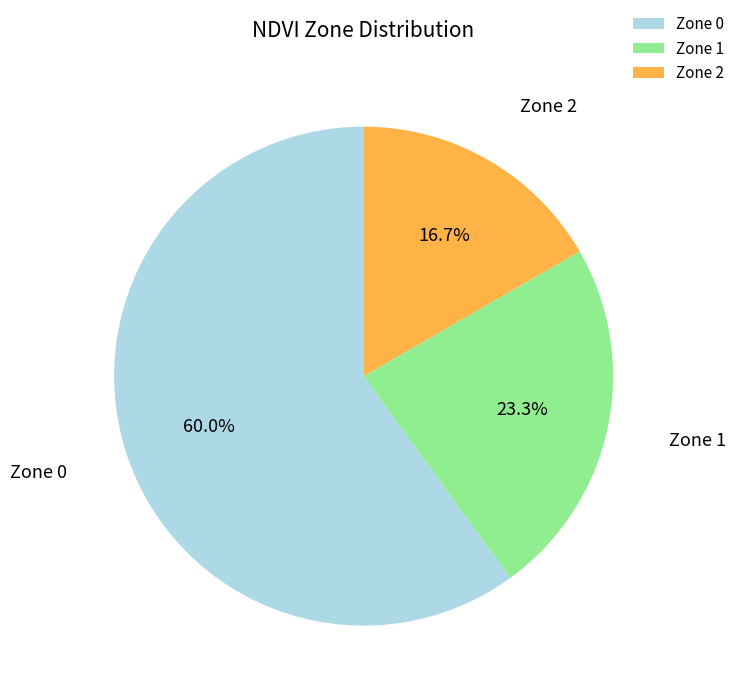

Which has a higher value, Zone 1 or Zone 2?

Zone 1